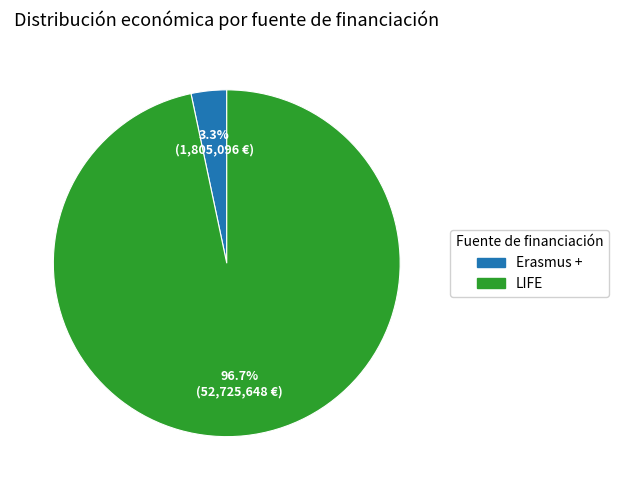

How many slices are in this pie chart?

2